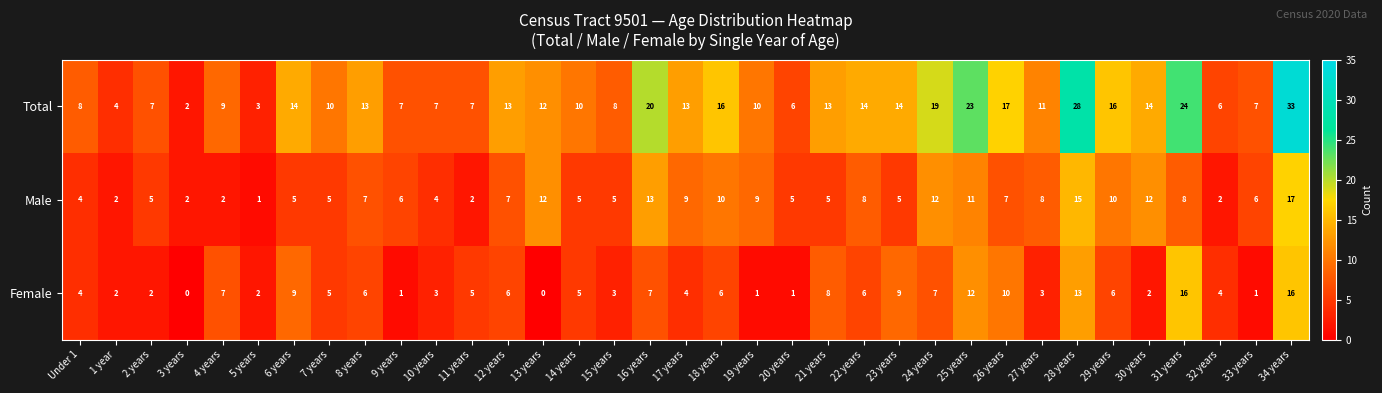

What is the spread (max minus min) of values at 30 years?

12